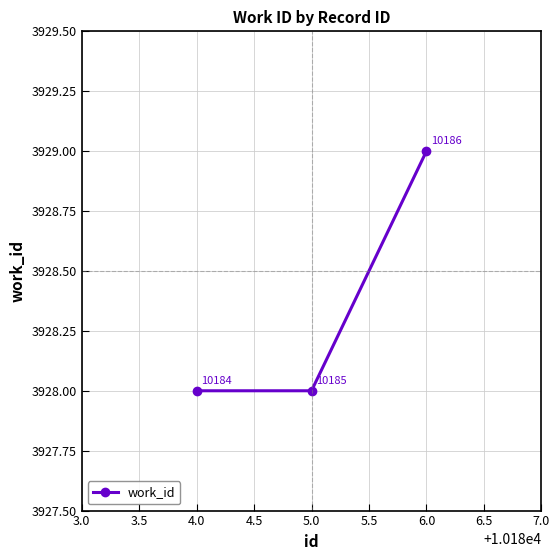

What is the label of the 2nd point from the right?

5.0